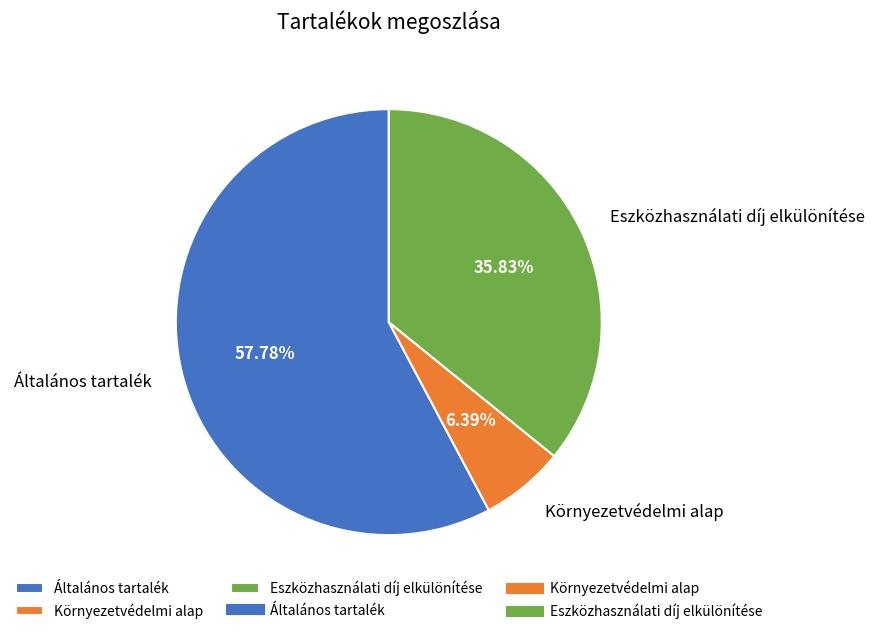

Is there a majority slice in this chart?

Yes